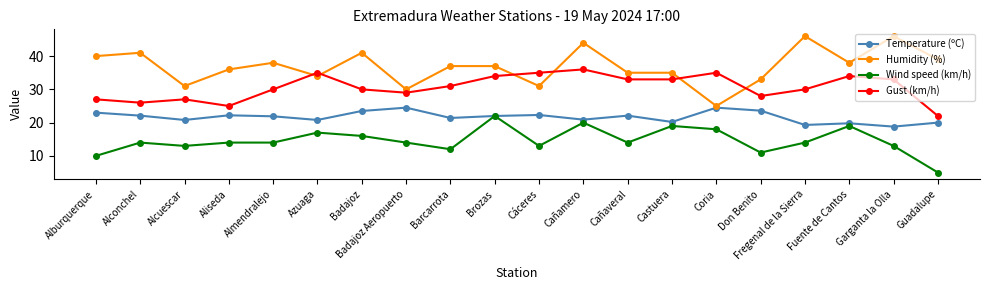

Does the chart have visible grid lines?

No